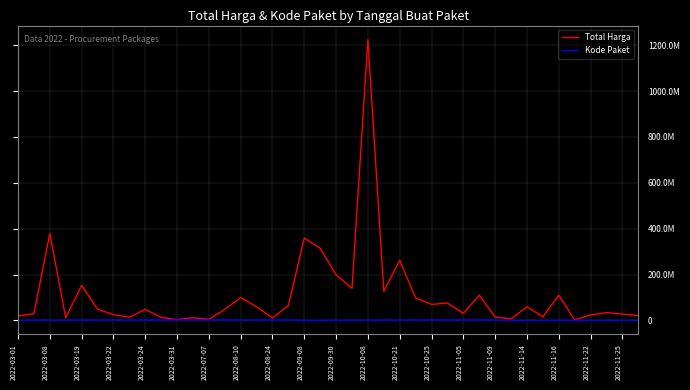

What is the value of the Total Harga point at the 6th from the left?

49478000